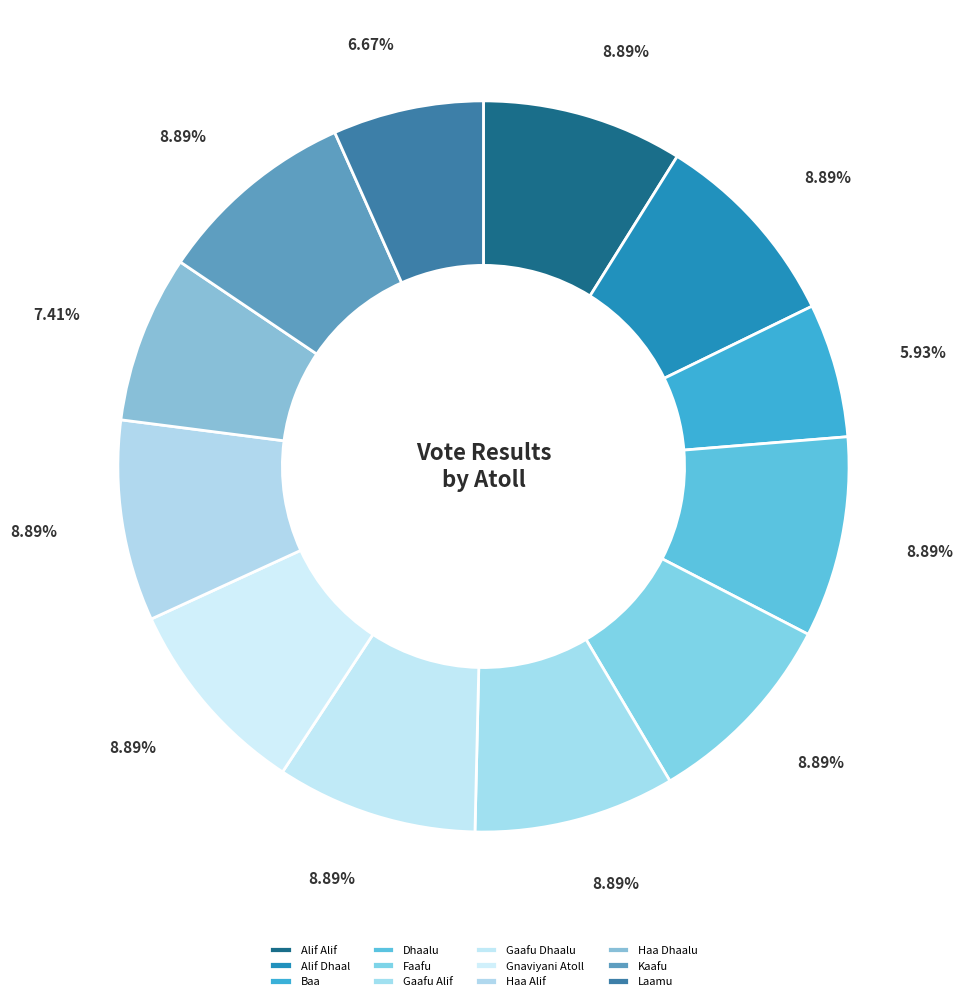

What percentage do Baa and Gnaviyani Atoll together represent?

14.8%